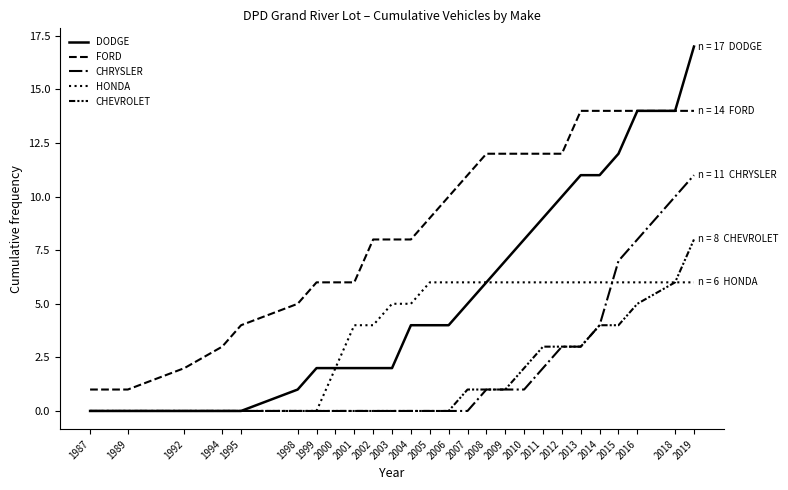

At how many categories does at least one series exceed 7?

17